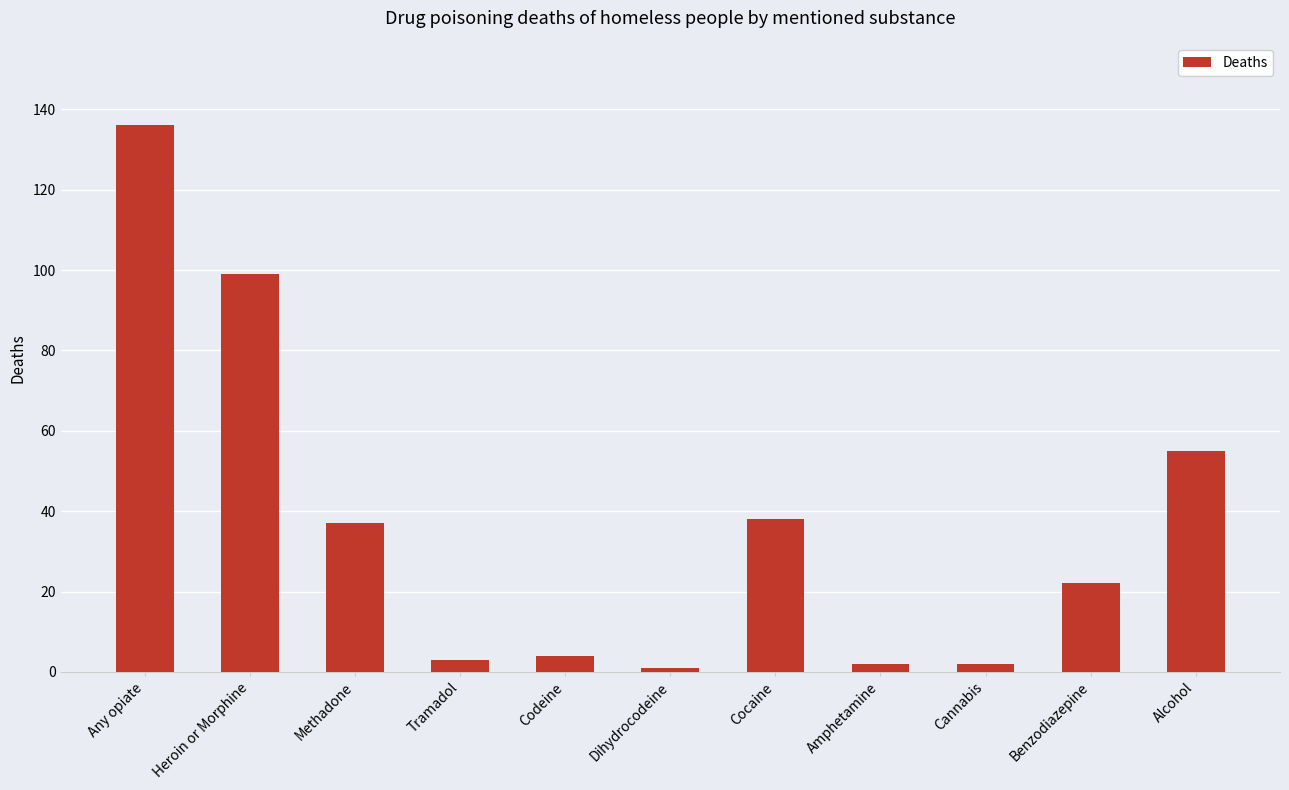

How many categories are shown in the chart?

11